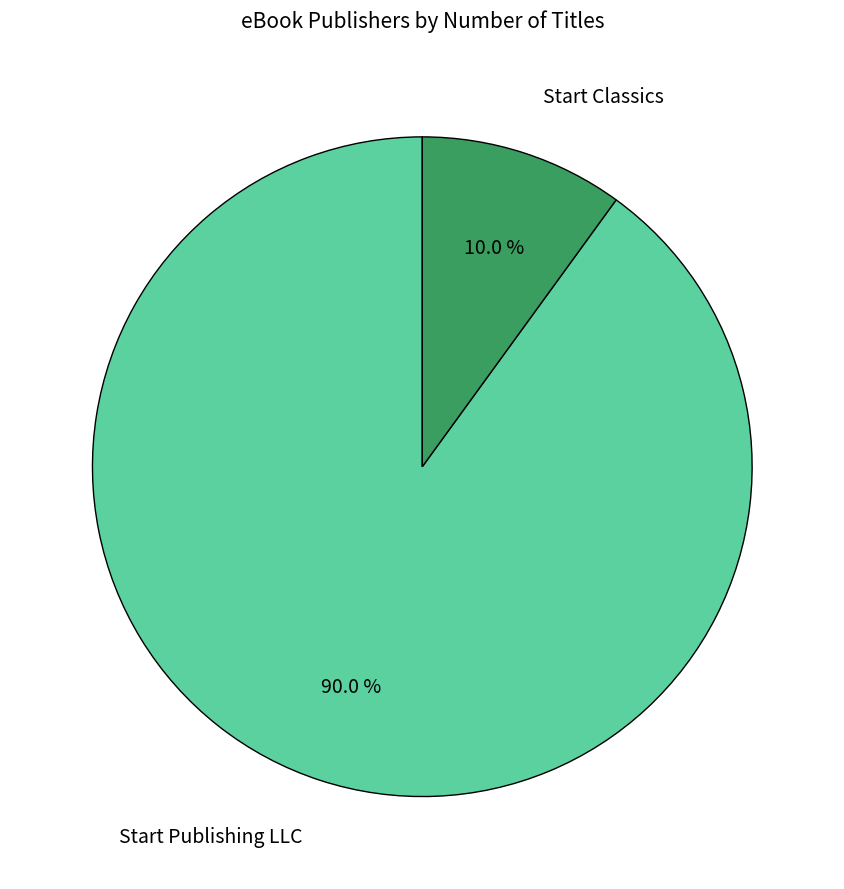

Rank the categories by value from highest to lowest.

Start Publishing LLC, Start Classics